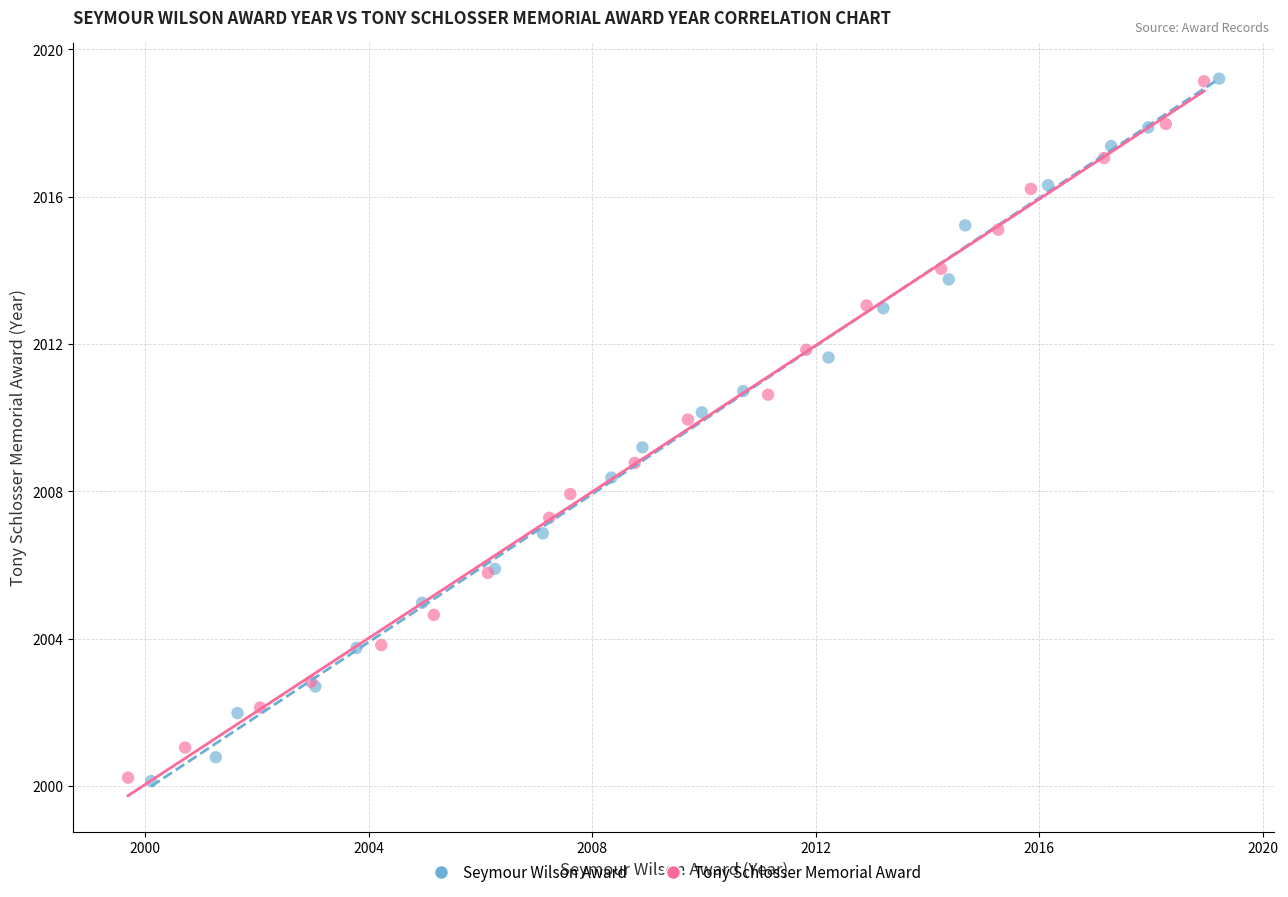

Which series has the widest spread of Y values?

Seymour Wilson Award